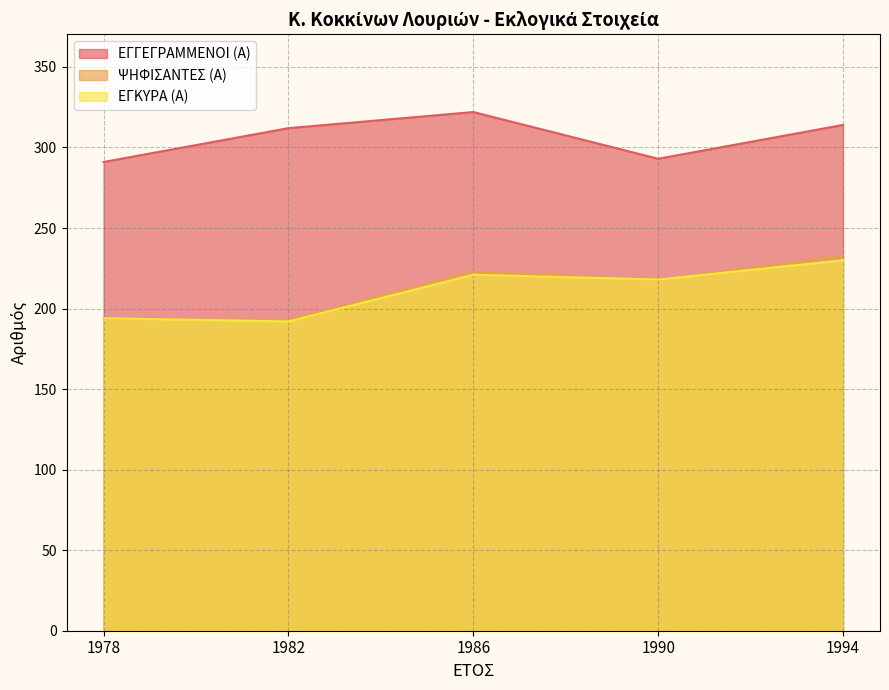

Is it true that ΕΓΓΕΓΡΑΜΜΕΝΟΙ (Α) equals 291 at 1978?

True